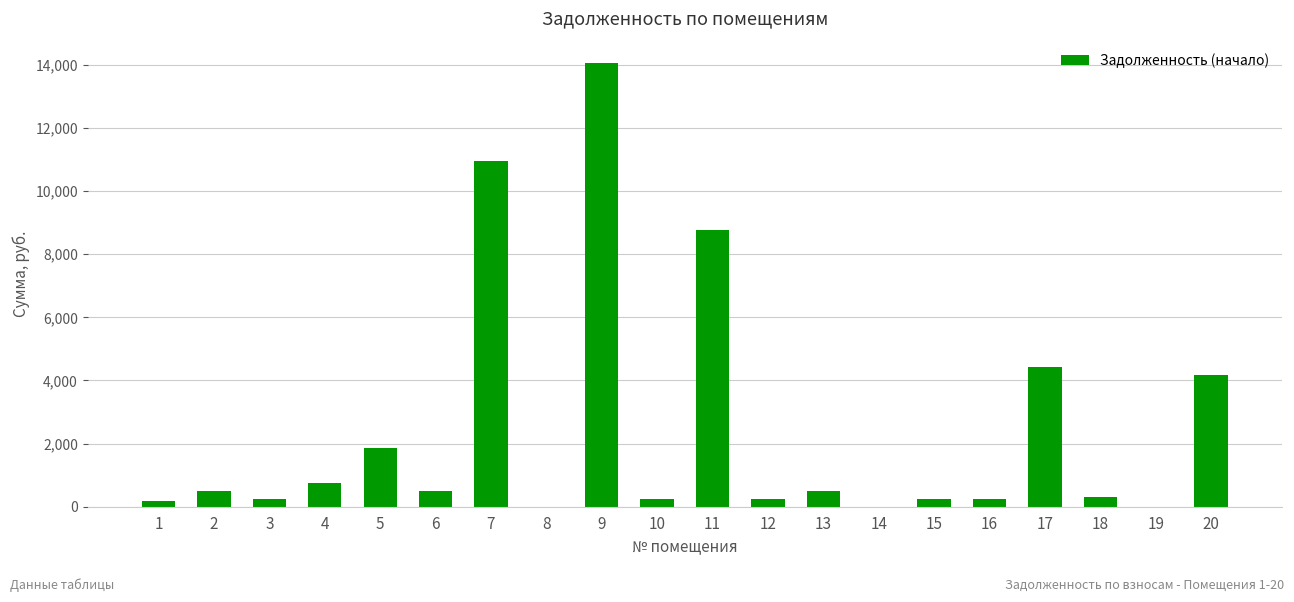

Which label corresponds to the largest value in the chart?

9